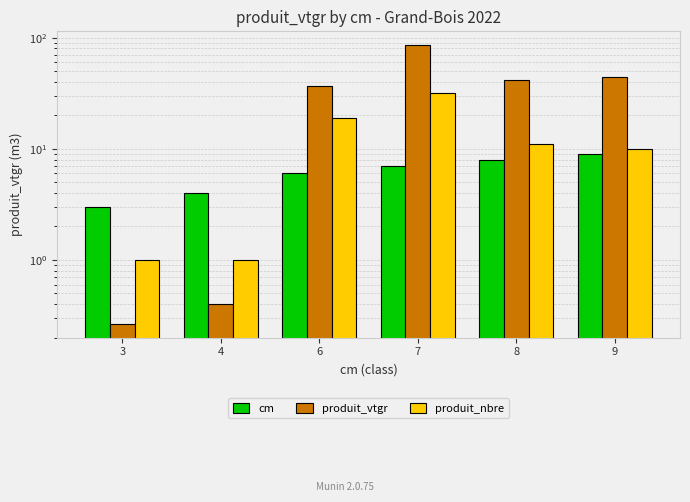

What is the sum of the produit_vtgr values at 8 and 7?

126.8